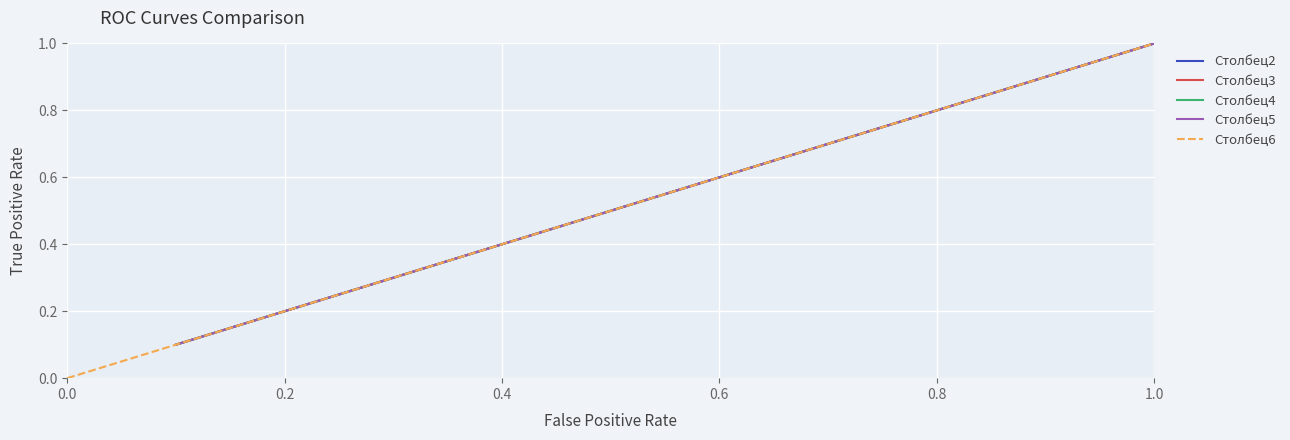

What is the label of the 5th point from the right?

0.6